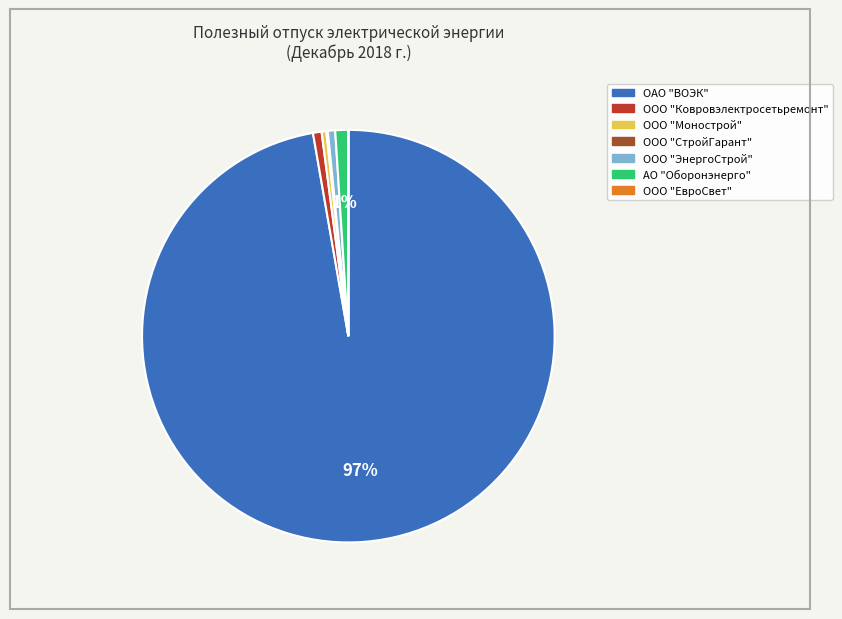

To the nearest percent, what is the difference between the largest and smallest slice percentages?

97%